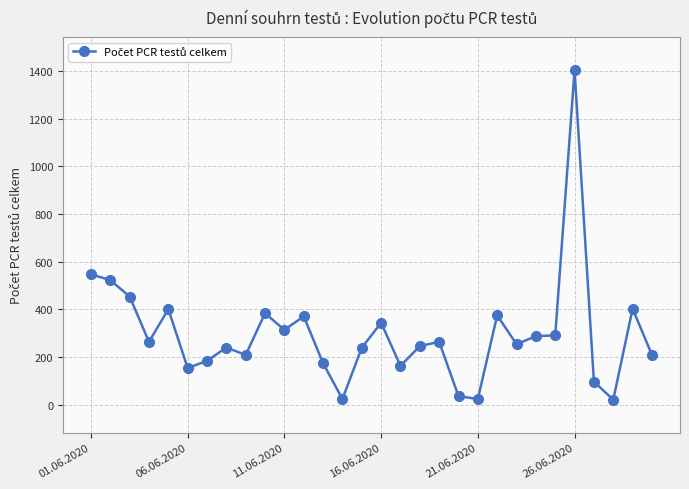

What is the difference between the maximum and minimum values?

1383